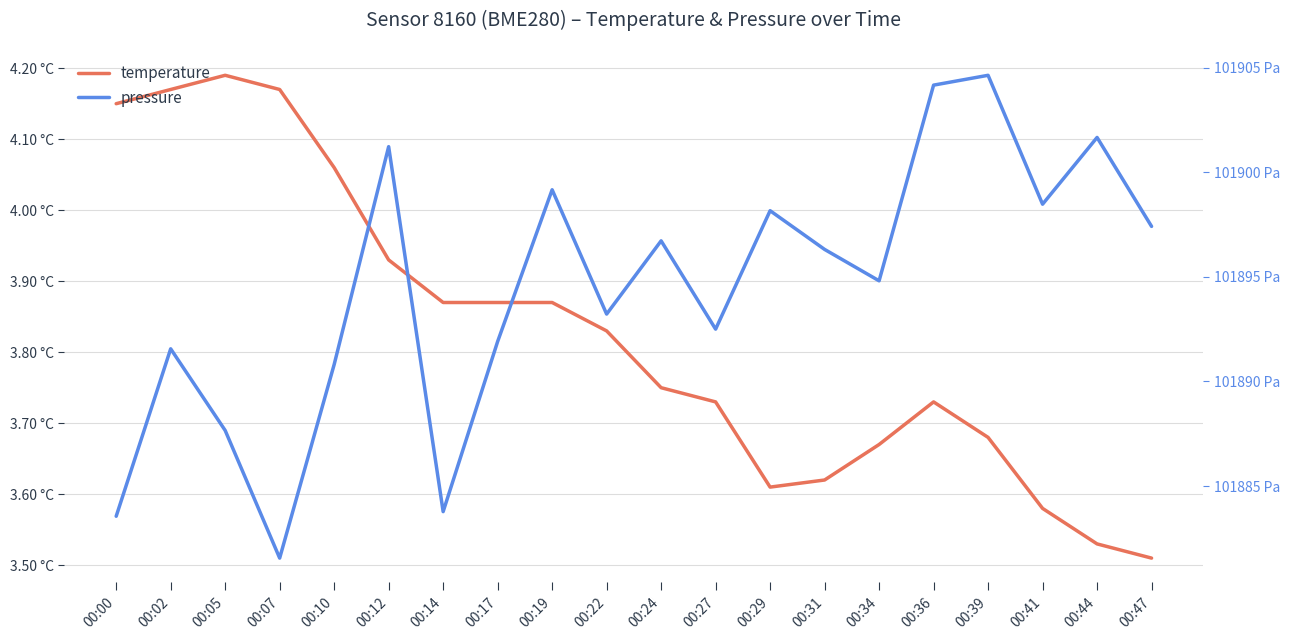

What value does the pressure series have at 00:41?

101898.5